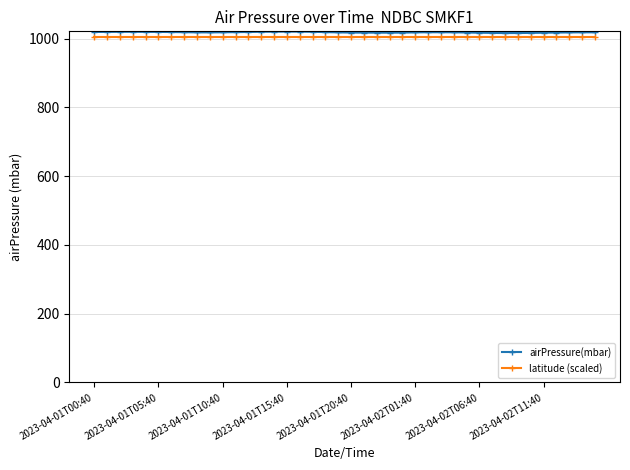

What is the value of the airPressure(mbar) point at the 37th from the left?

1017.7